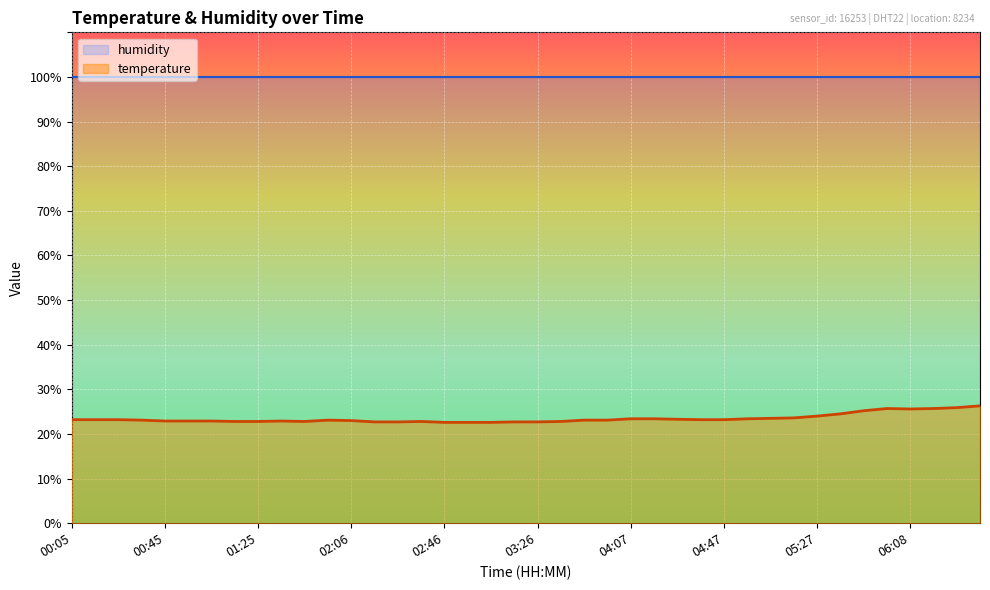

At which label is the value closest to 24?

05:27